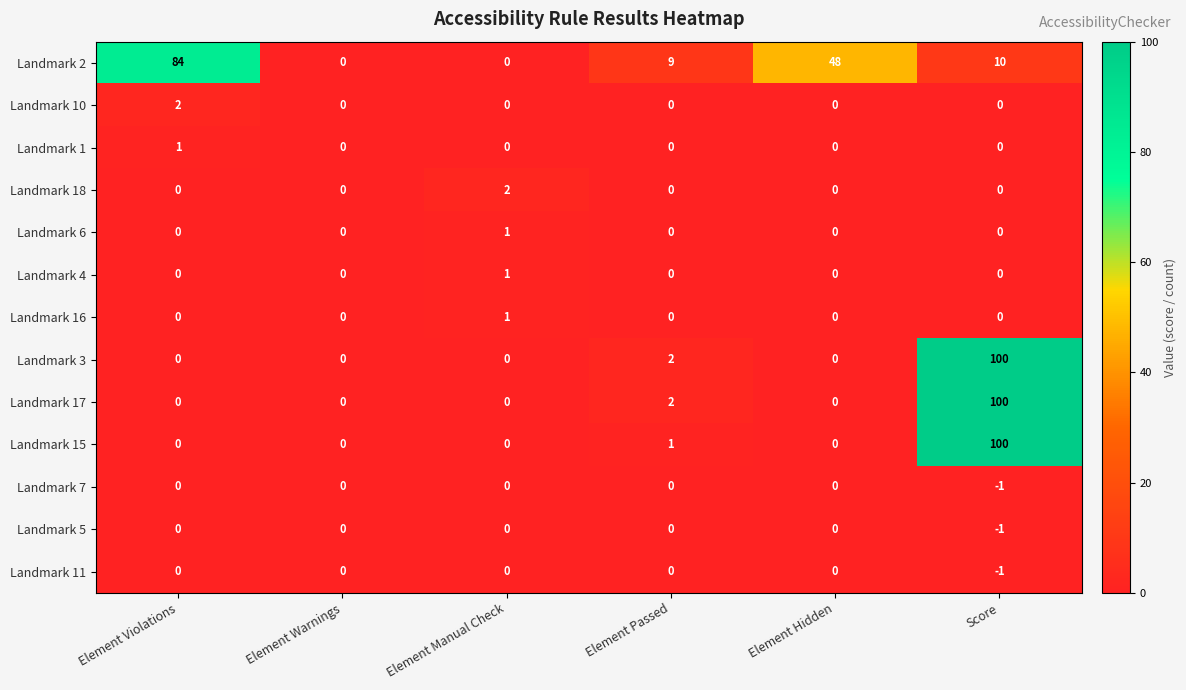

Which series has the largest total across all categories?

Landmark 2